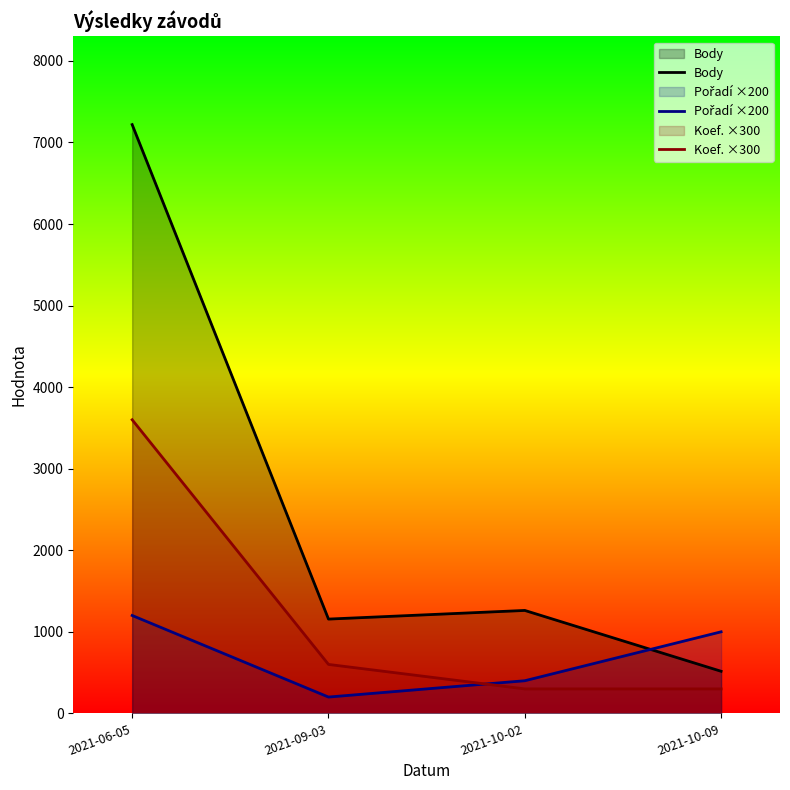

Rank the series at 2021-10-09 from lowest to highest value.

Koef. ×300, Body, Pořadí ×200